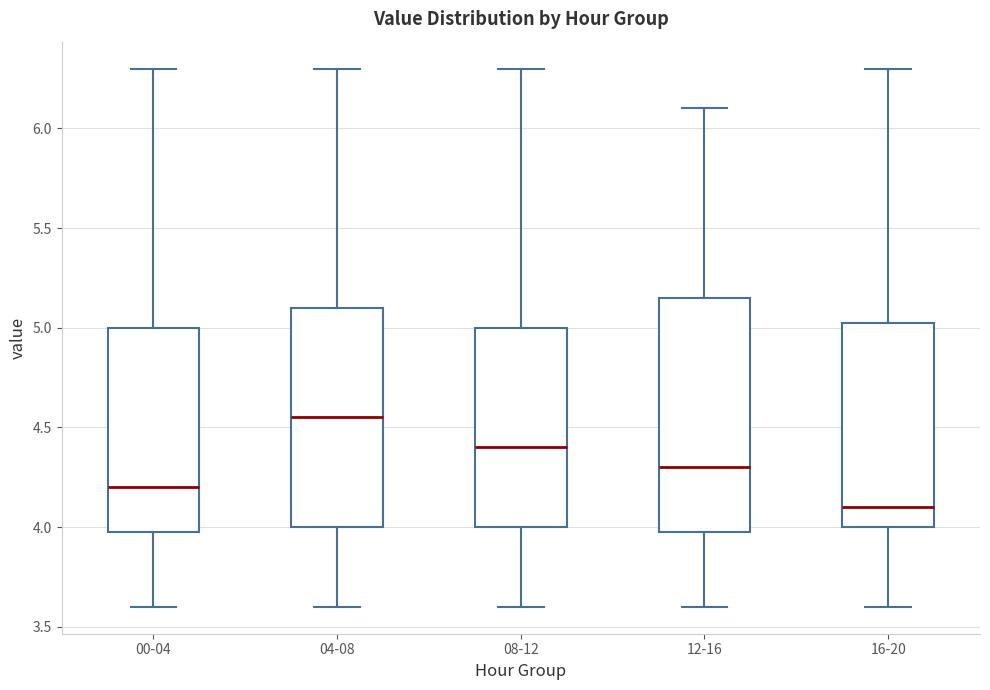

Reading left to right, transcribe this box plot: for each box, give where its median line is, the range the box spans, and where its two whiskers end, as read against the y-axis. The values are not printed on the chart, so give them approximately, as read against the axis.

00-04: median 4.20, box 4.00 to 5.00, whiskers 3.60 to 6.30
04-08: median 4.55, box 4.00 to 5.10, whiskers 3.60 to 6.30
08-12: median 4.40, box 4.00 to 5.00, whiskers 3.60 to 6.30
12-16: median 4.30, box 4.00 to 5.15, whiskers 3.60 to 6.10
16-20: median 4.10, box 4.00 to 5.05, whiskers 3.60 to 6.30